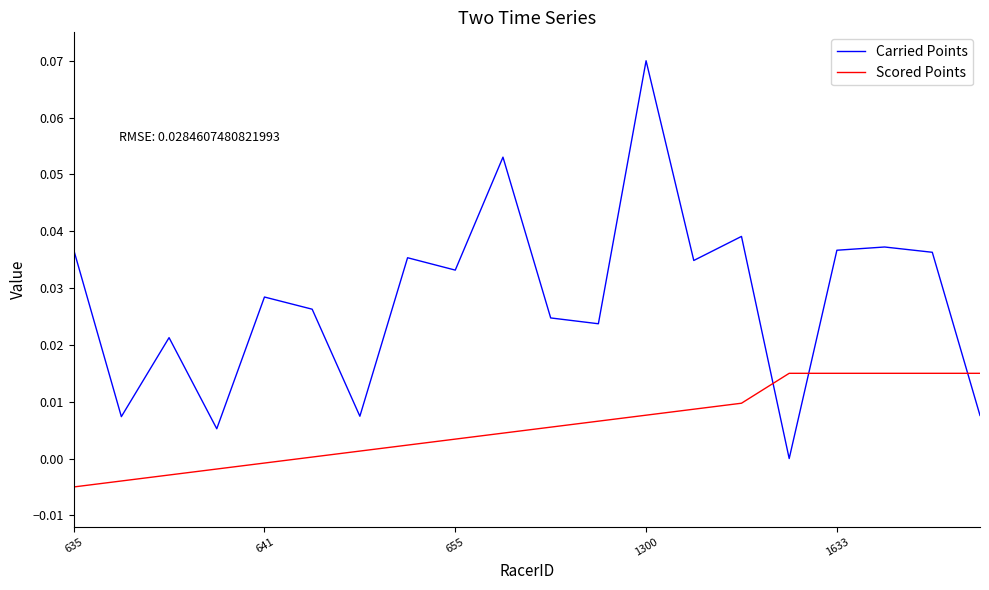

True or false: Carried Points and Scored Points intersect in this chart.

True